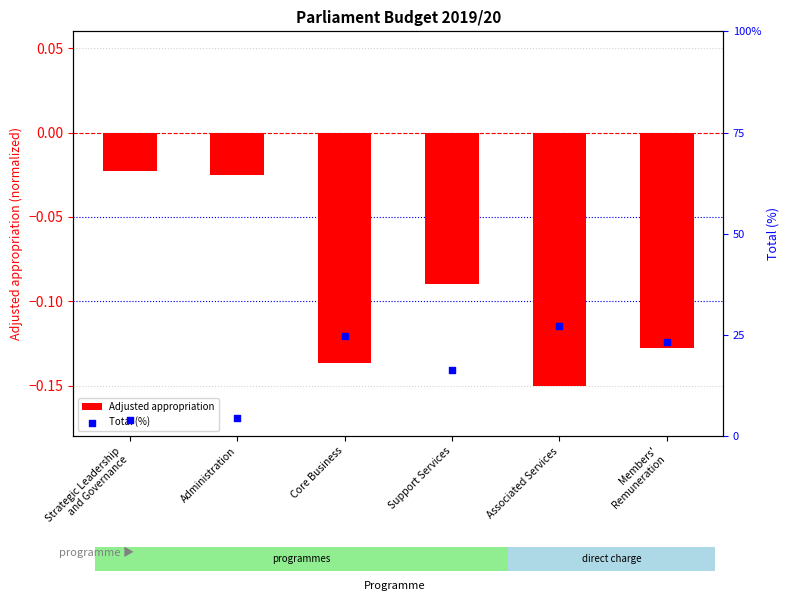

At which category is the sum across all series the highest?

Associated Services